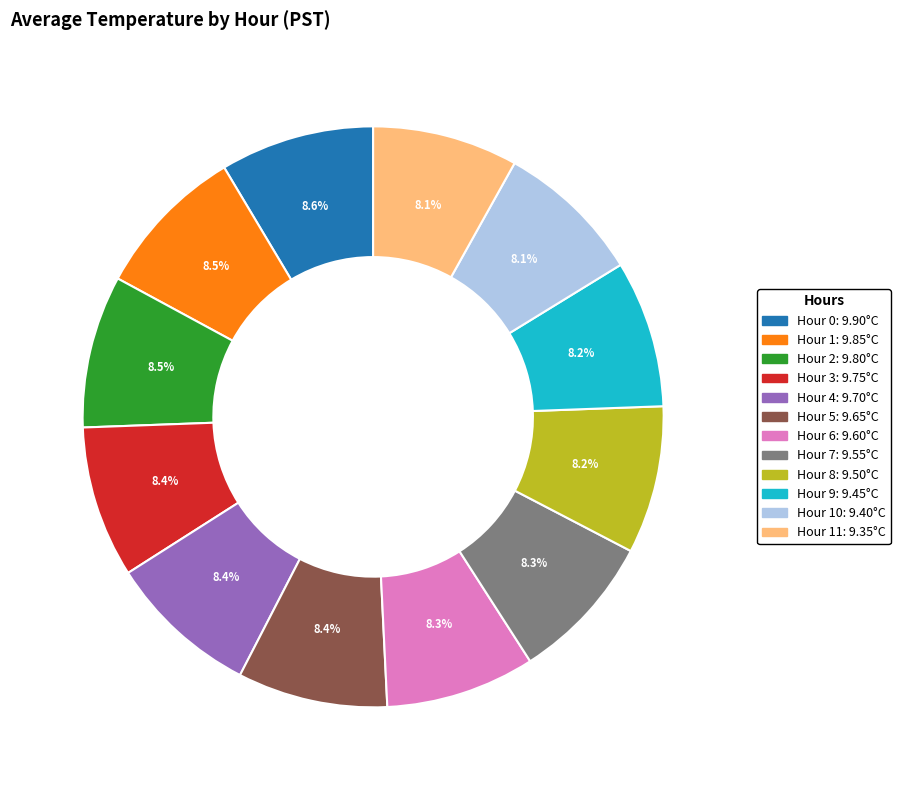

Is there any slice that represents more than half of the pie?

No